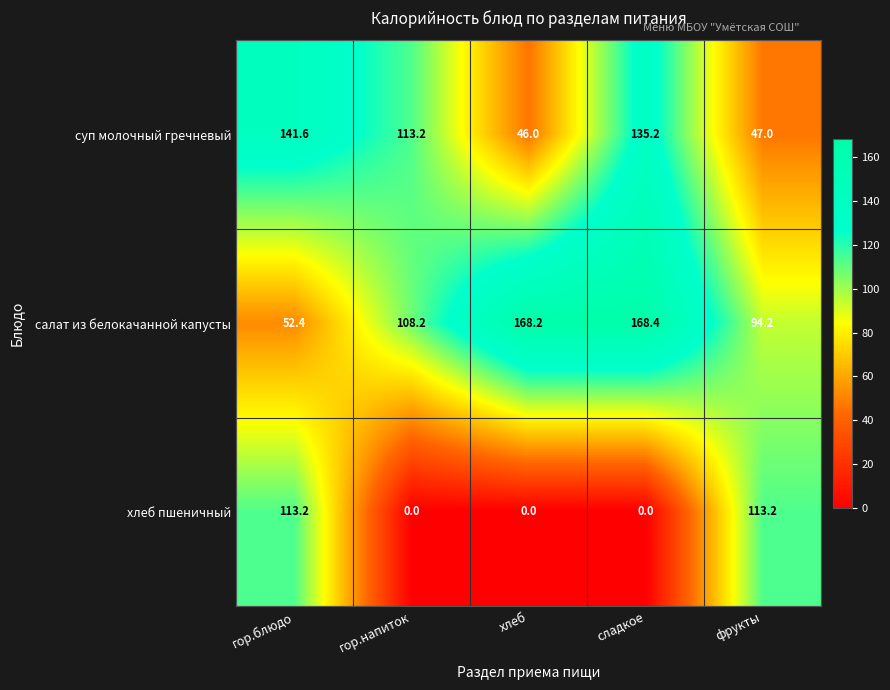

Rank the series at хлеб from highest to lowest value.

салат из белокачанной капусты, суп молочный гречневый, хлеб пшеничный